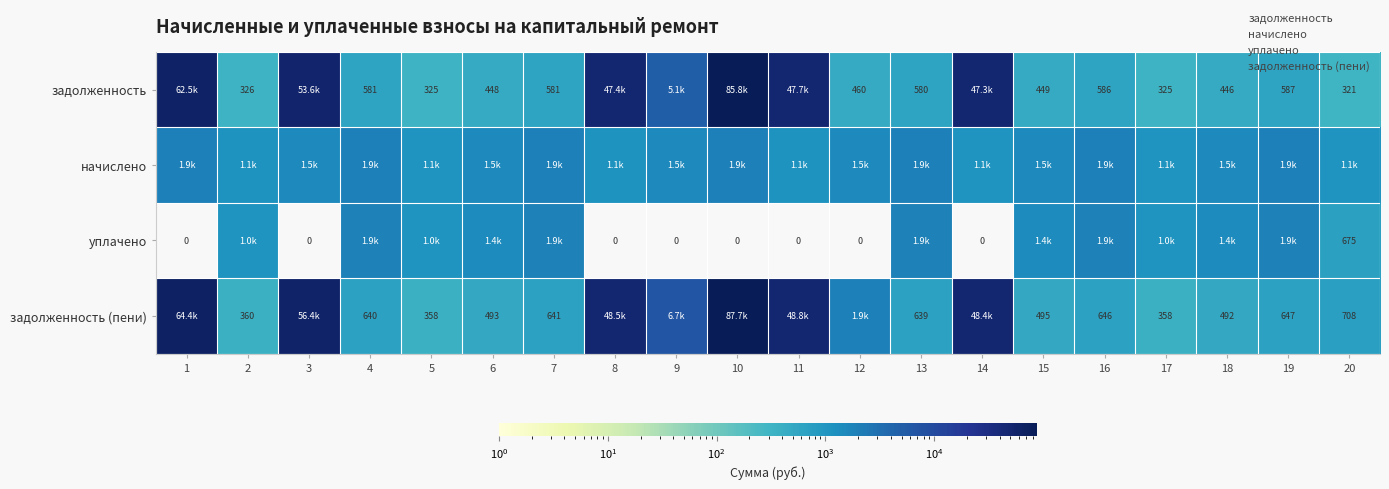

Which label corresponds to the largest value in the chart?

10